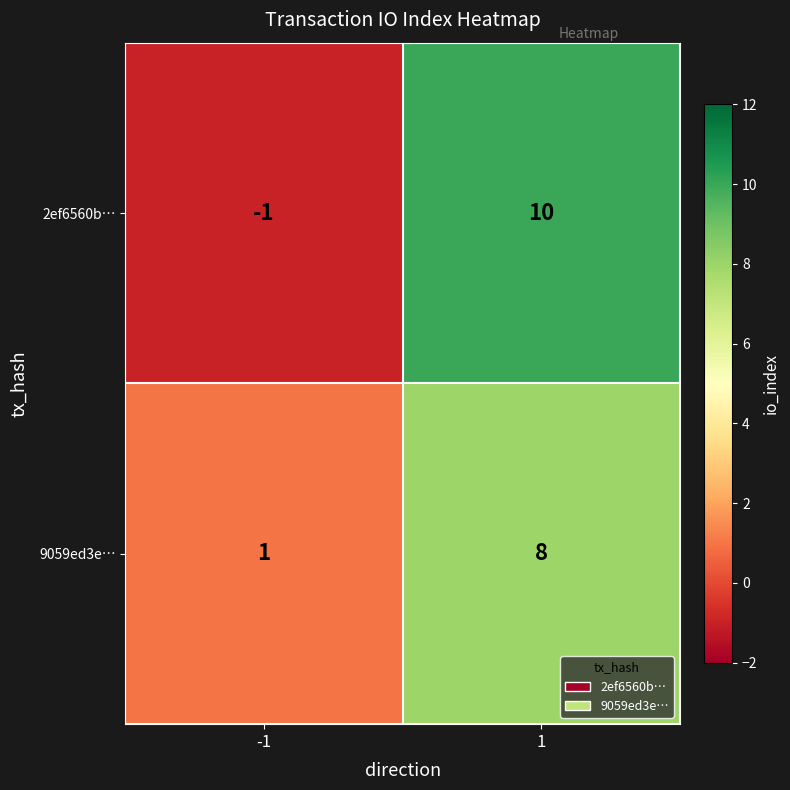

Which label corresponds to the largest value in the chart?

1